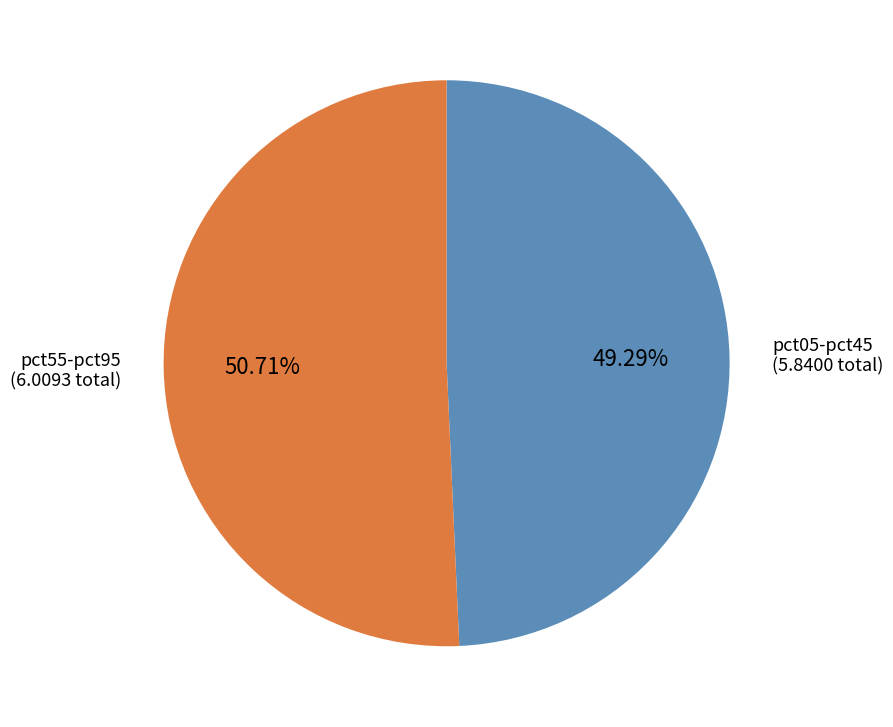

What is the ratio of the value at pct05-pct45 to the value at pct55-pct95?

1.0